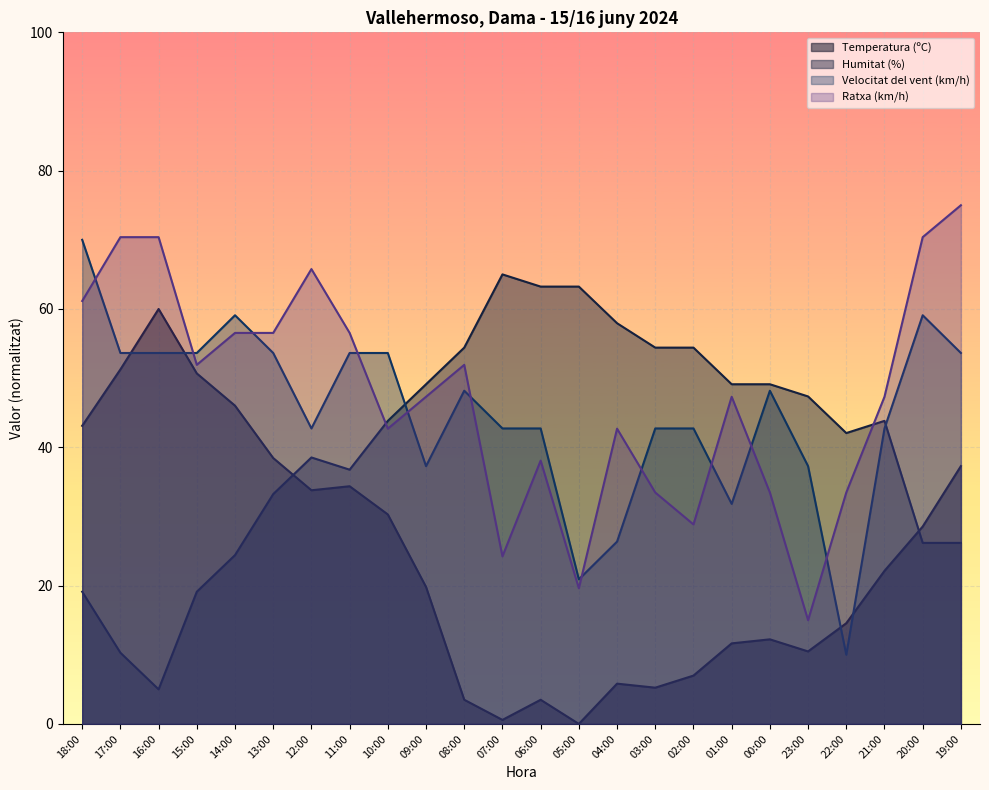

Where is Humitat (%) nearest to the value 35?

13:00